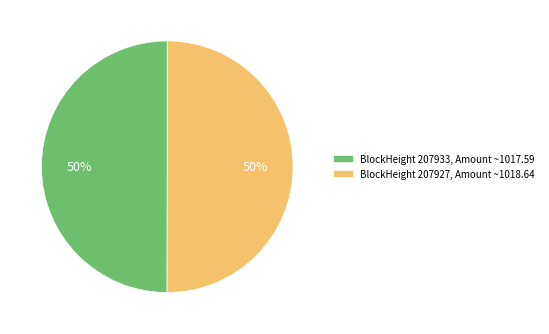

To the nearest percent, what is the average slice percentage?

50%